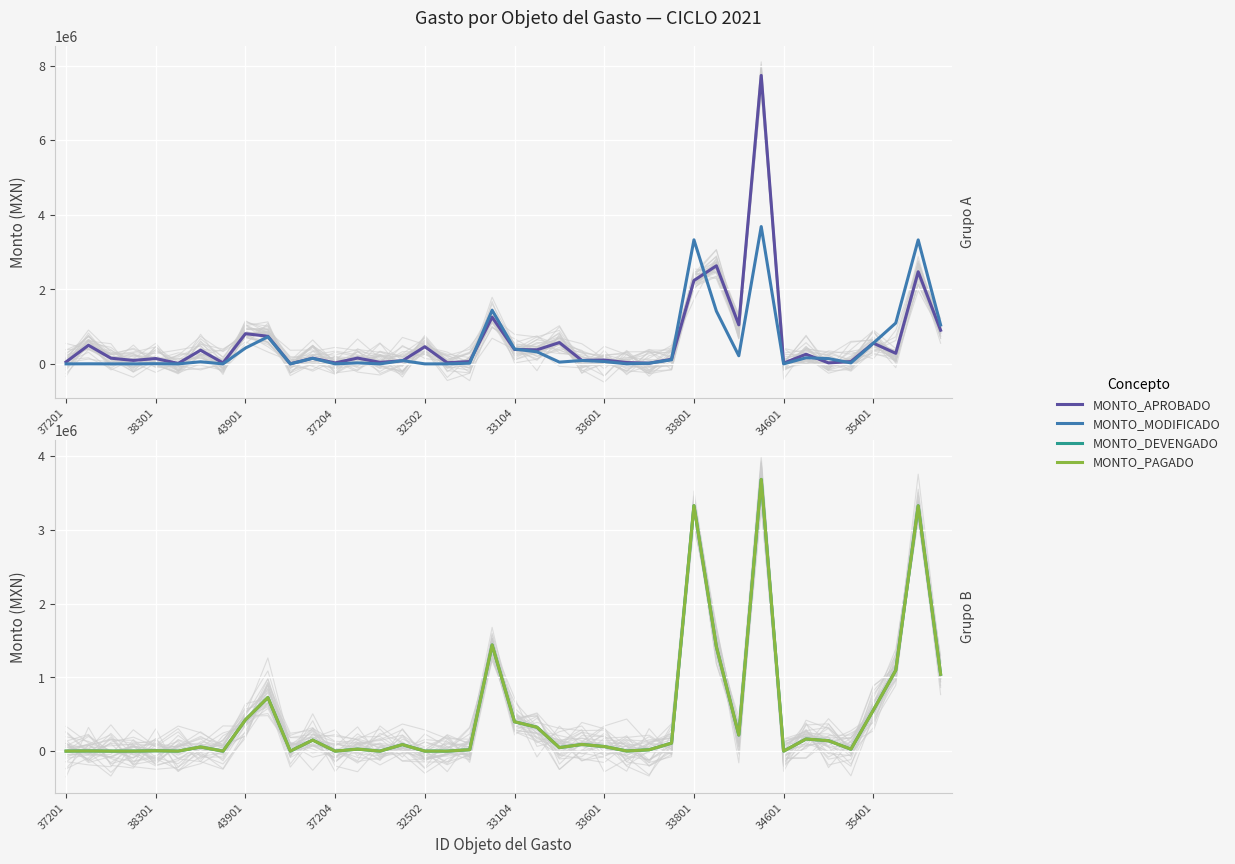

What is the difference between the highest and lowest values at 14?

41229